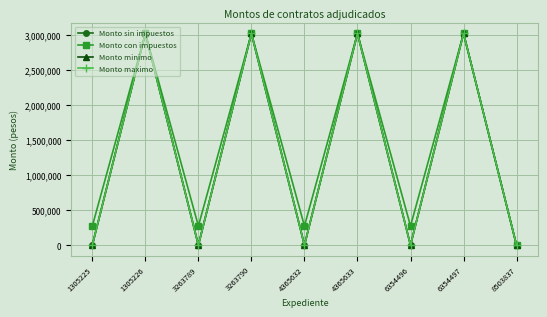

Reading left to right, extract all data points from this chart.

Monto sin impuestos: 2376	3020385	2376	3020385	2376	3020385	2376	3020385	0
Monto con impuestos: 275616	3020385	275616	3020385	275616	3020385	275616	3020385	0
Monto minimo: 2376	3020385	2376	3020385	2376	3020385	2376	3020385	0
Monto maximo: 2376	3020385	2376	3020385	2376	3020385	2376	3020385	0